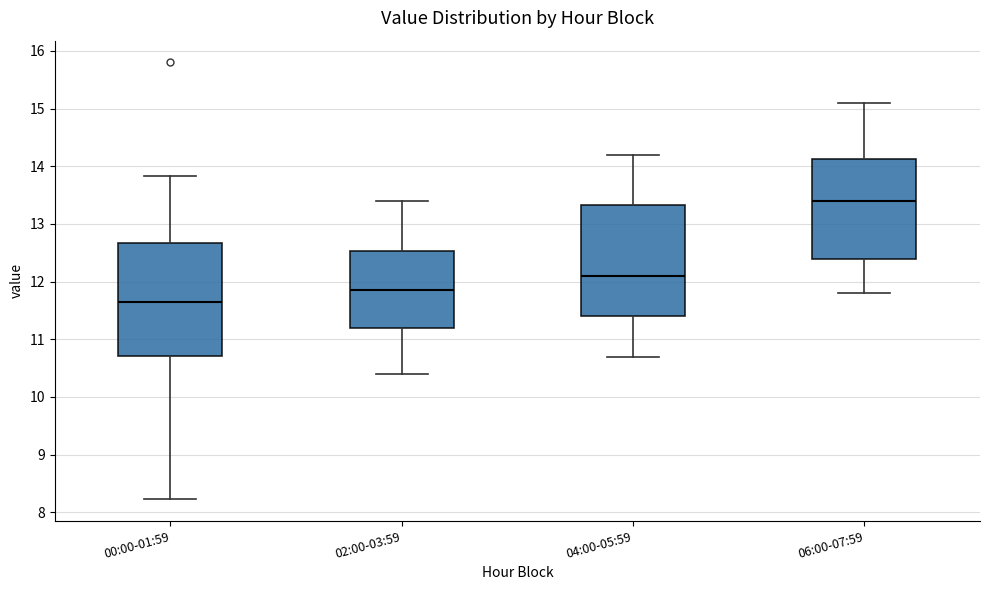

Where is the upper edge of the box for 06:00-07:59 on the y-axis? The values are not printed on the chart, so give them approximately, as read against the axis.

14.1